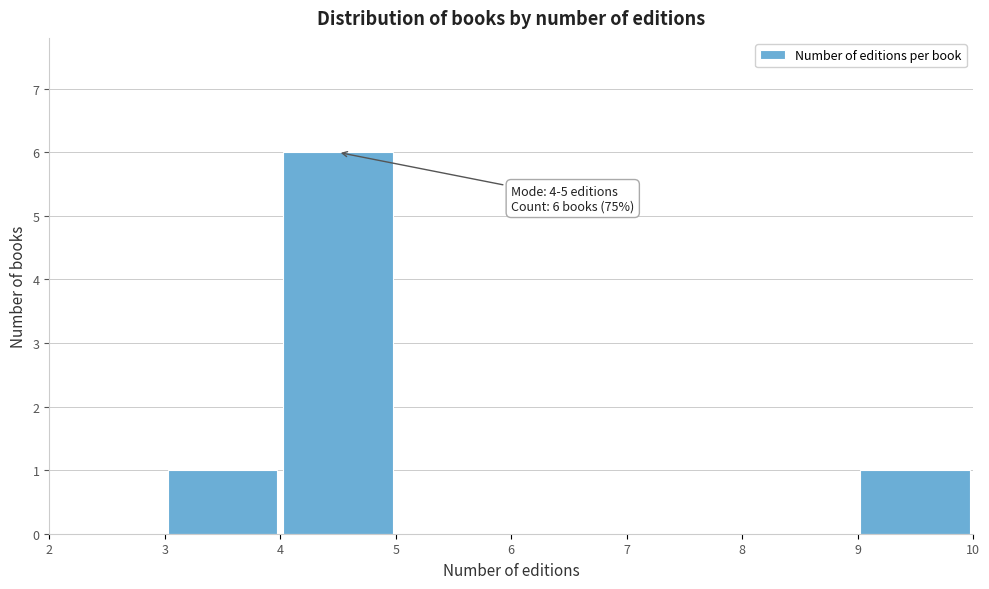

Over which range of the x-axis is the bar tallest?

4 to 5